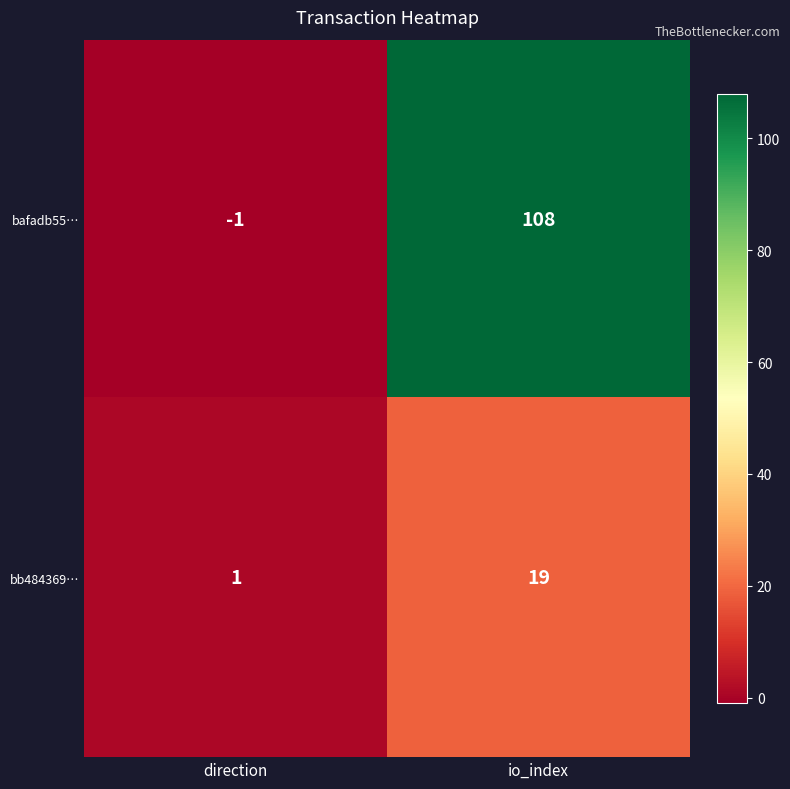

At which label is bb484369… closest to 10?

direction